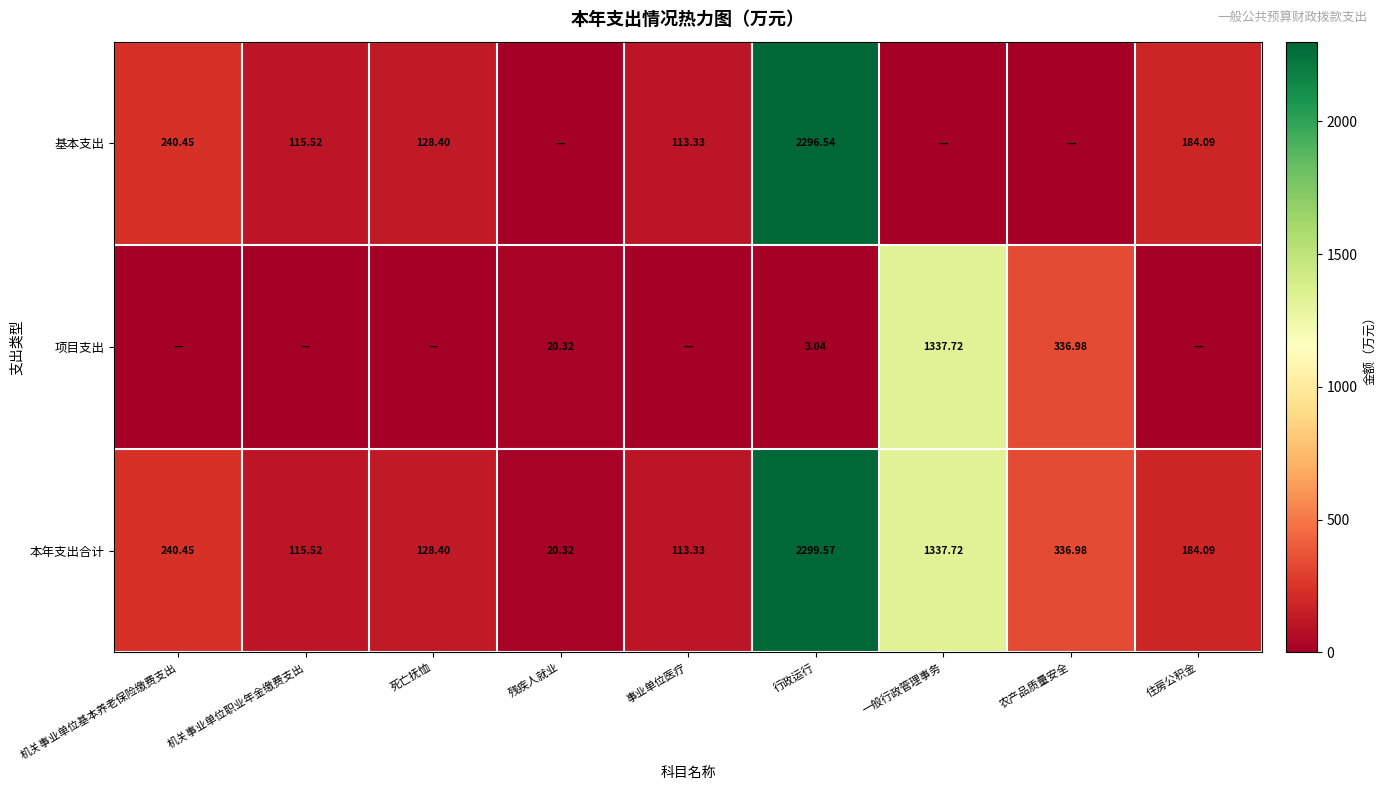

Between 死亡抚恤 and 农产品质量安全, which is larger?

死亡抚恤